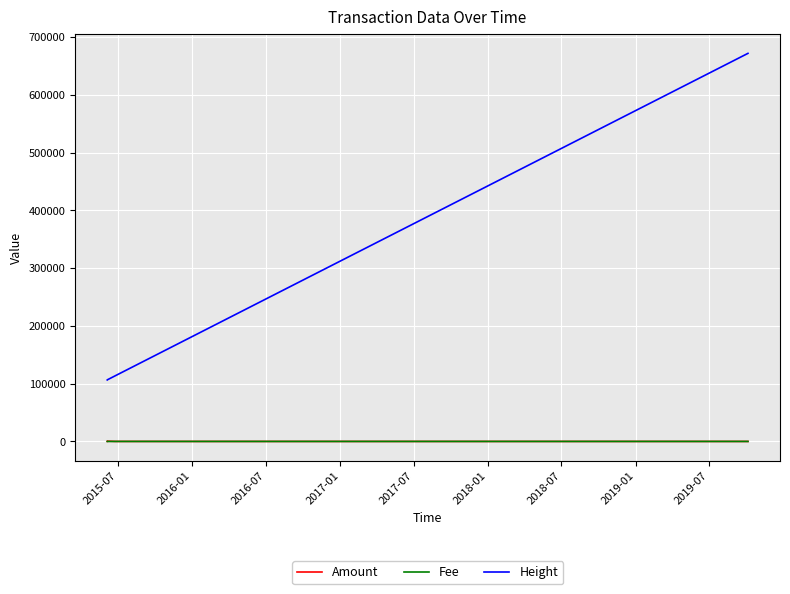

Which series has the widest spread of values?

Height